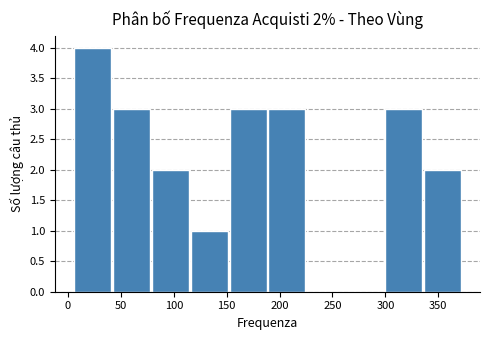

Over which range of the x-axis is the bar tallest?

5 to 45